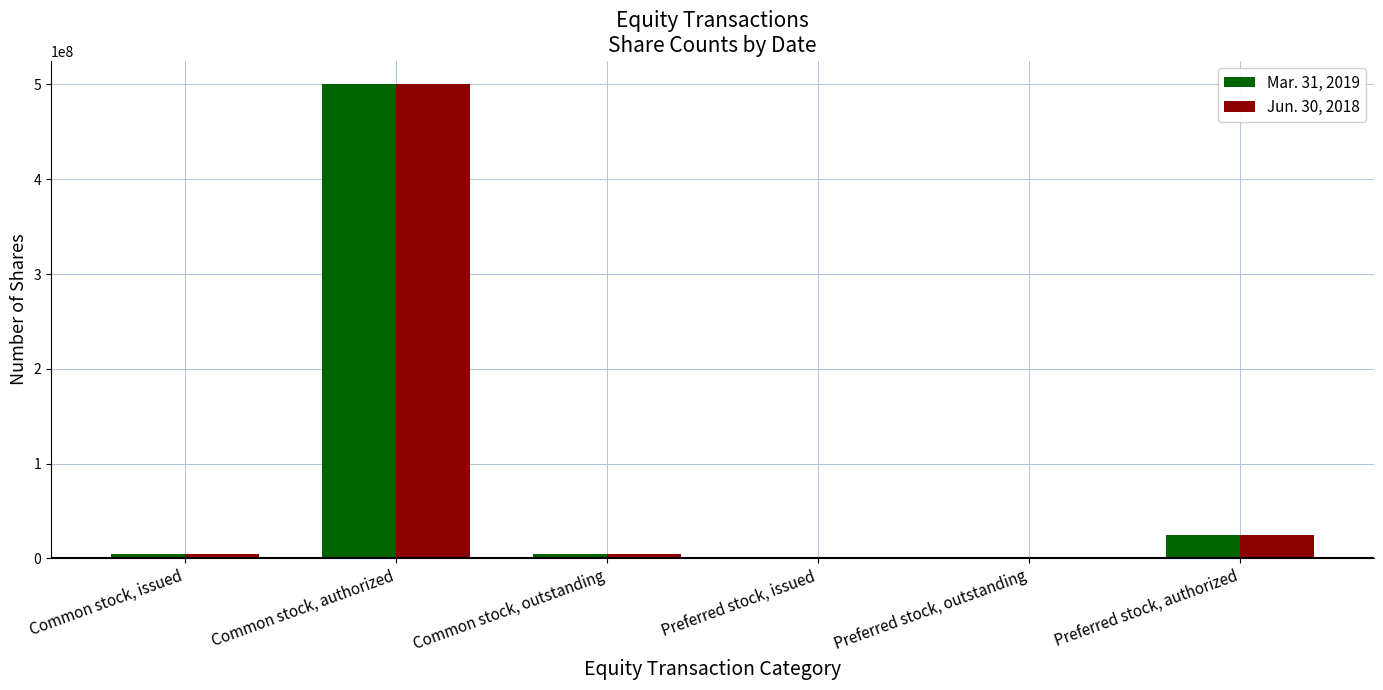

What value does the Mar. 31, 2019 series have at Common stock, issued, to the nearest 50?

4400050